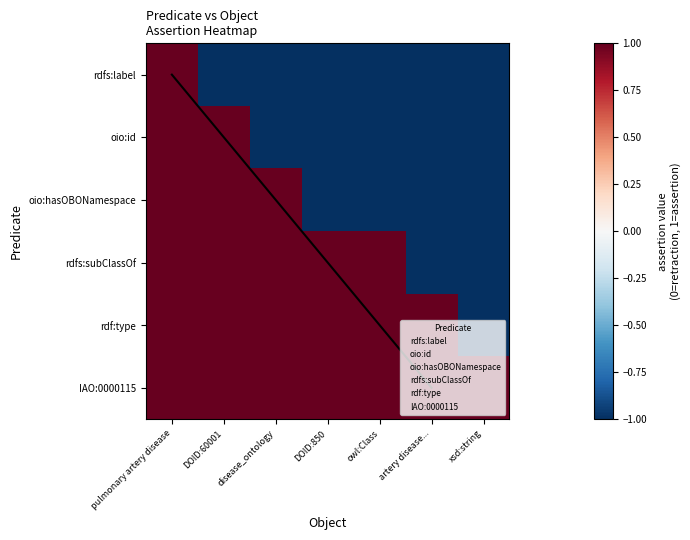

How many categories are shown in the chart?

7